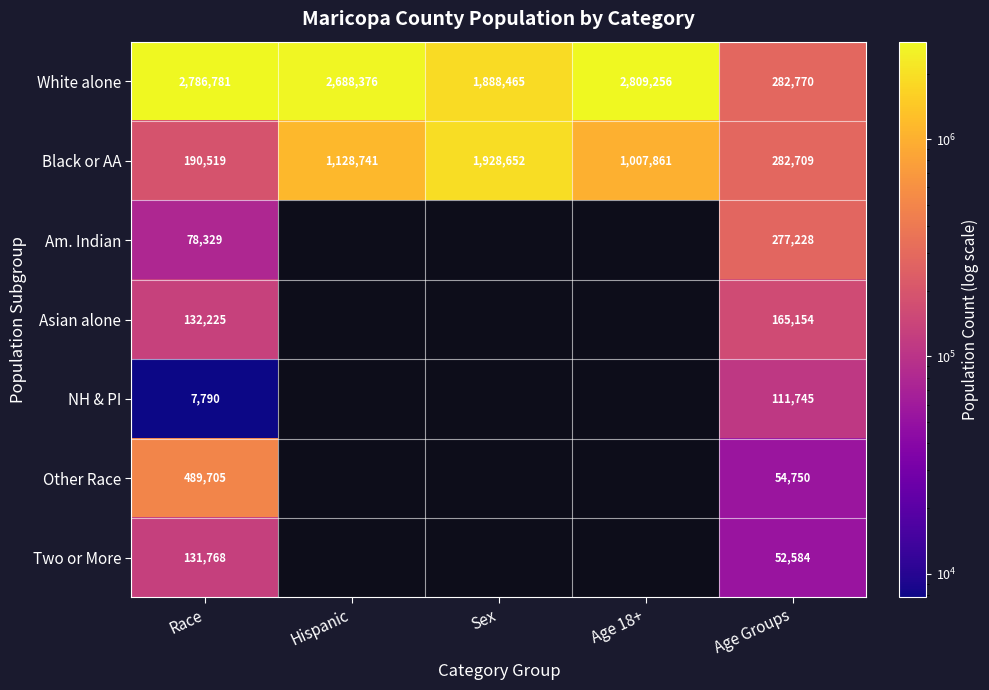

The value of NH & PI at Race is 5371.0. True or false?

False